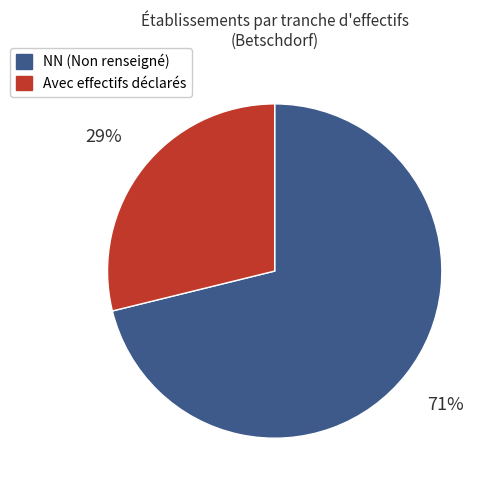

Is there a majority slice in this chart?

Yes